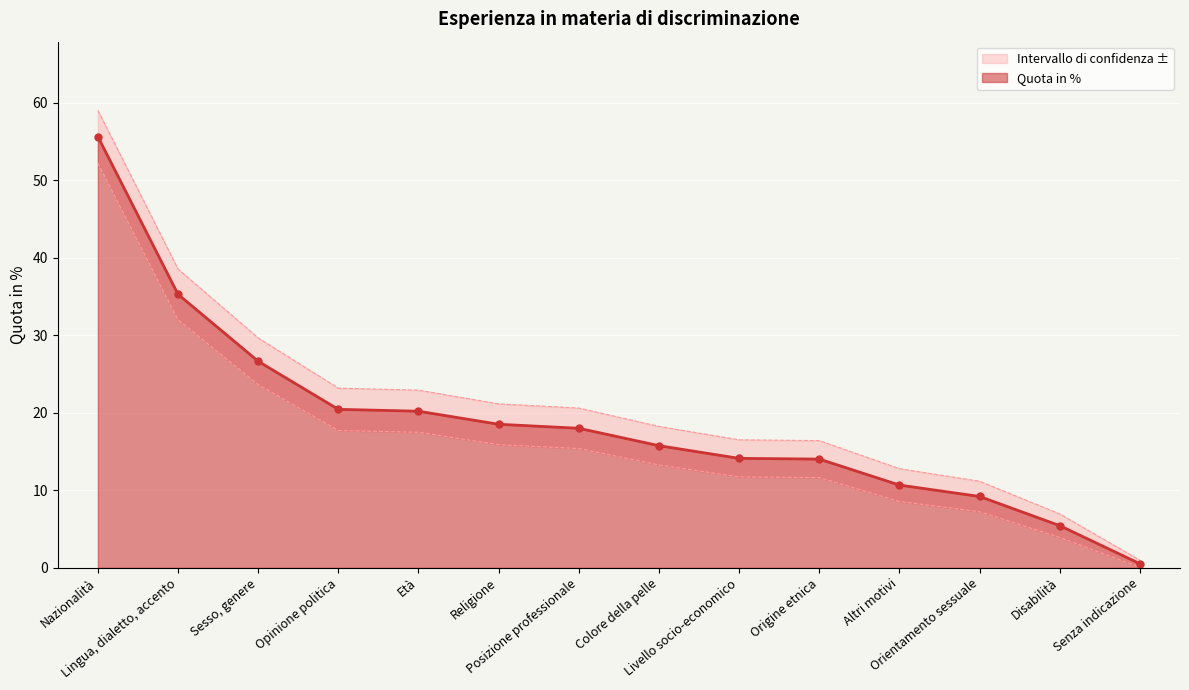

Reading right to left, transcribe all the data shown in this chart.

0.5	5.4	9.2	10.7	14.0	14.1	15.7	18.0	18.5	20.2	20.4	26.6	35.3	55.6